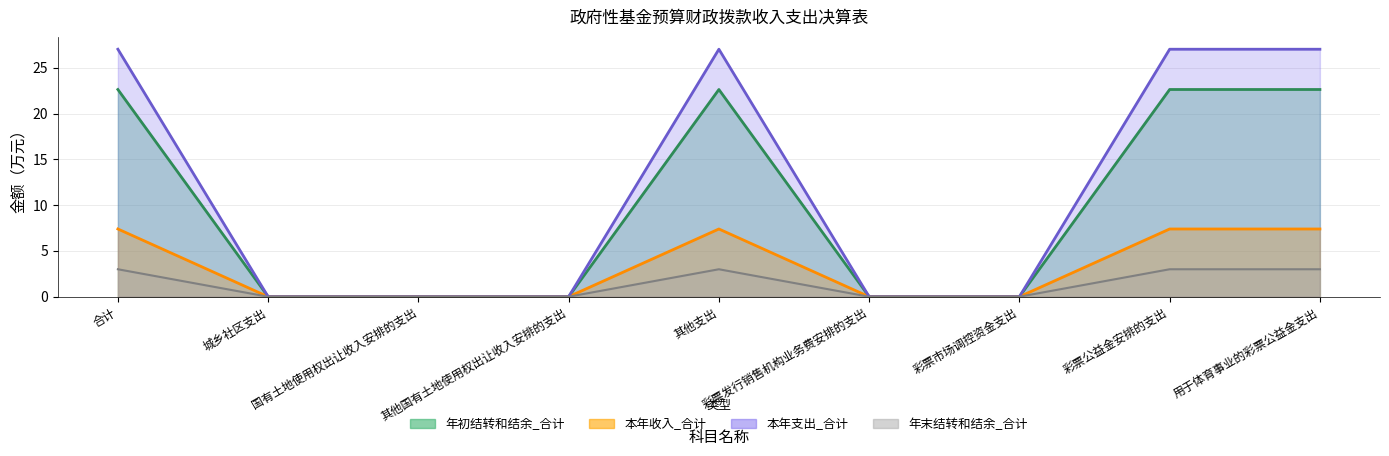

What is the average value of the 本年支出_合计 series?

12.0